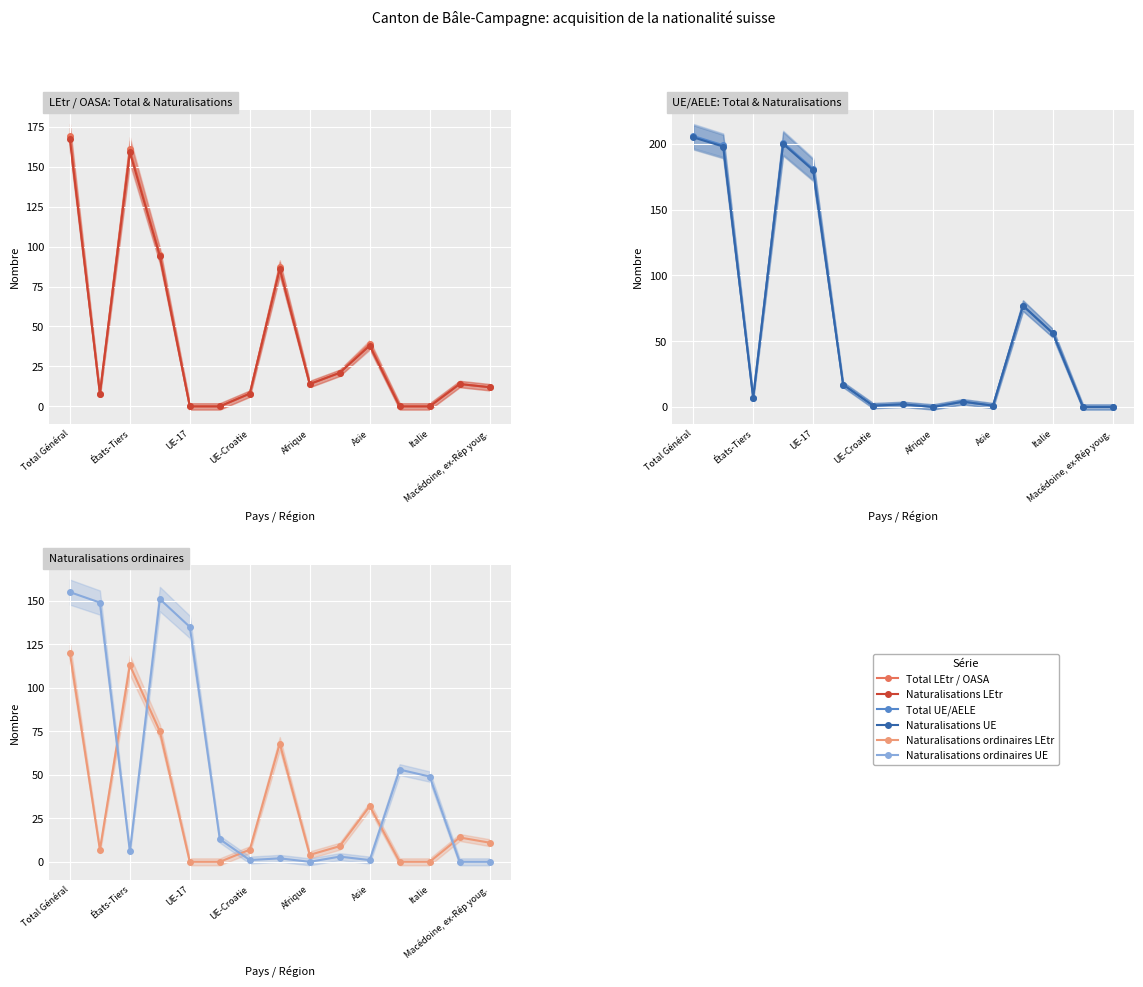

Between 13 and 11, which is larger?

13